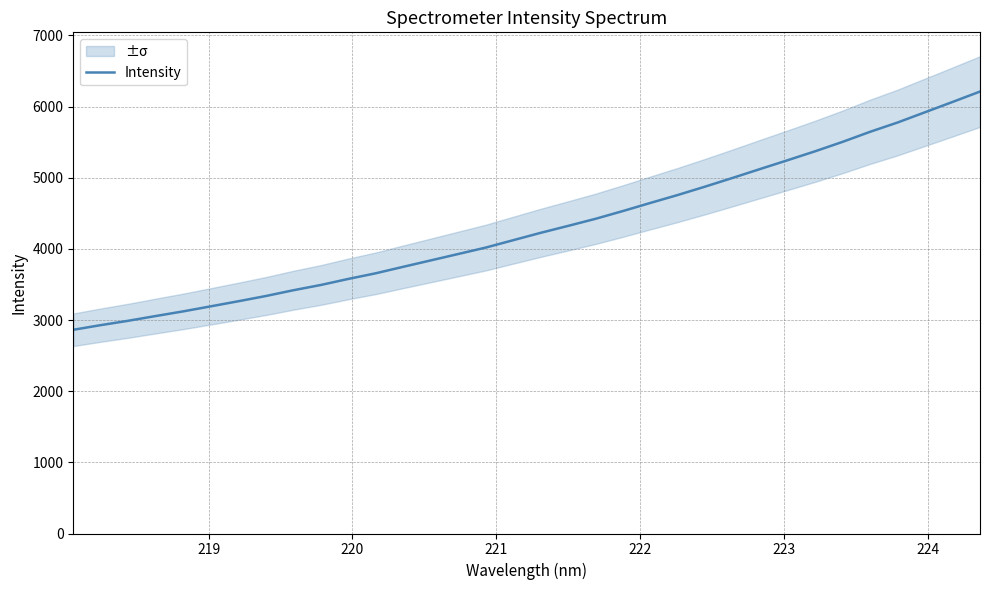

What is the difference between the maximum and minimum values?

3348.0